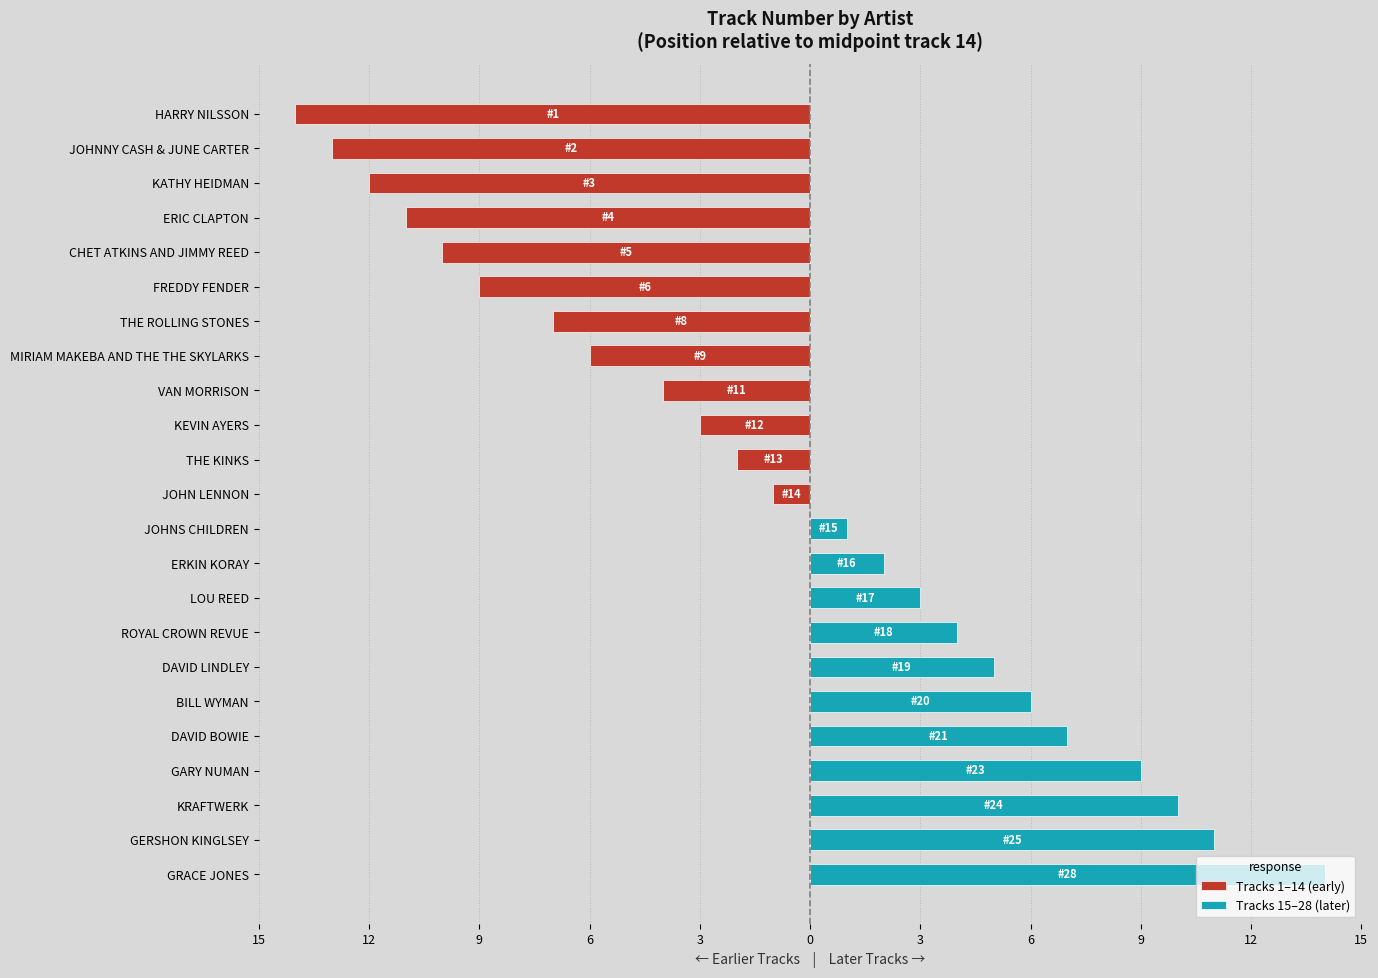

Which series has the largest total across all categories?

Tracks 15–28 (later)